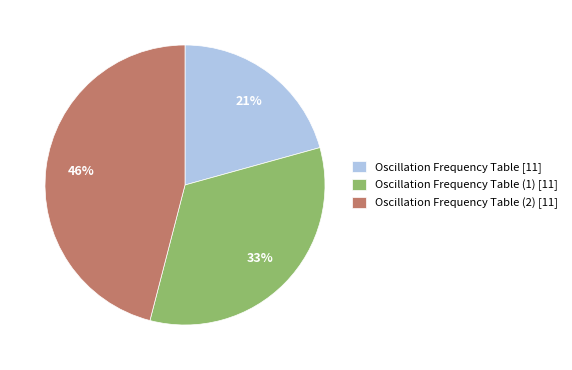

How many slices are in this pie chart?

3